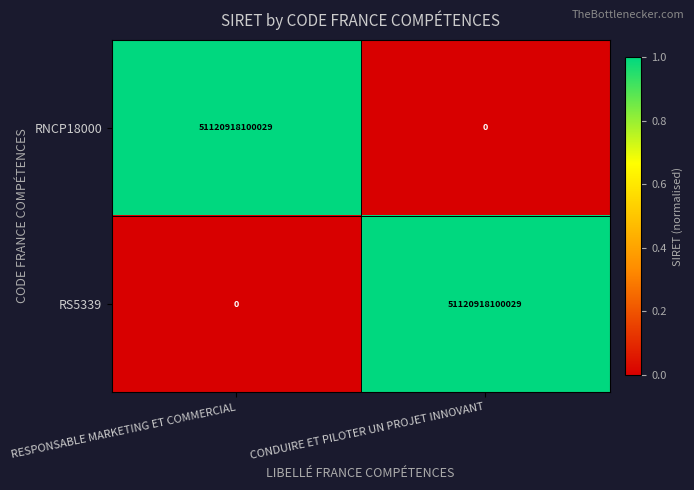

Which category has the highest value in the RS5339 series?

CONDUIRE ET PILOTER UN PROJET INNOVANT